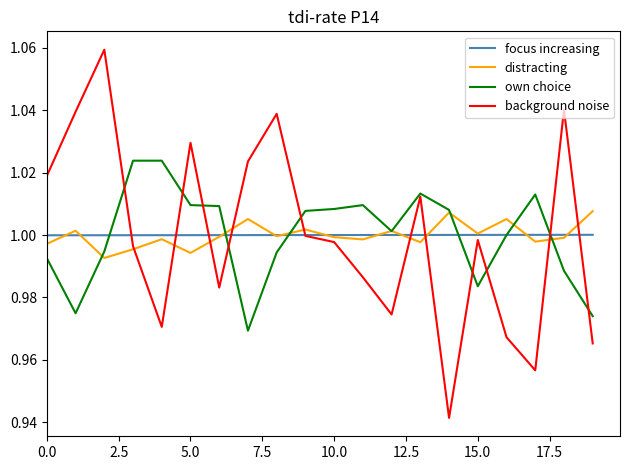

Which series has the widest spread of values?

background noise